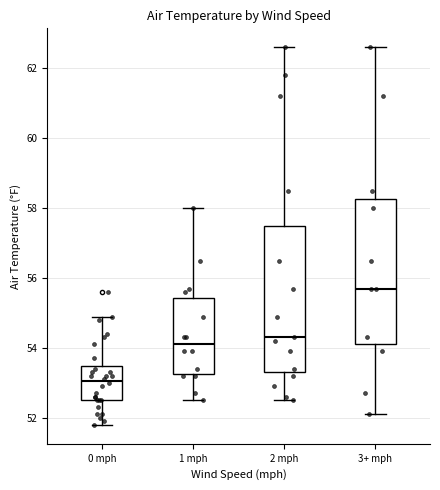

Reading left to right, transcribe this box plot: for each box, give where its median line is, the range the box spans, and where its two whiskers end, as read against the y-axis. The values are not printed on the chart, so give them approximately, as read against the axis.

0 mph: median 53.0, box 52.6 to 53.4, whiskers 51.8 to 55.0
1 mph: median 54.2, box 53.2 to 55.4, whiskers 52.6 to 58.0
2 mph: median 54.4, box 53.4 to 57.6, whiskers 52.6 to 62.6
3+ mph: median 55.8, box 54.2 to 58.2, whiskers 52.2 to 62.6